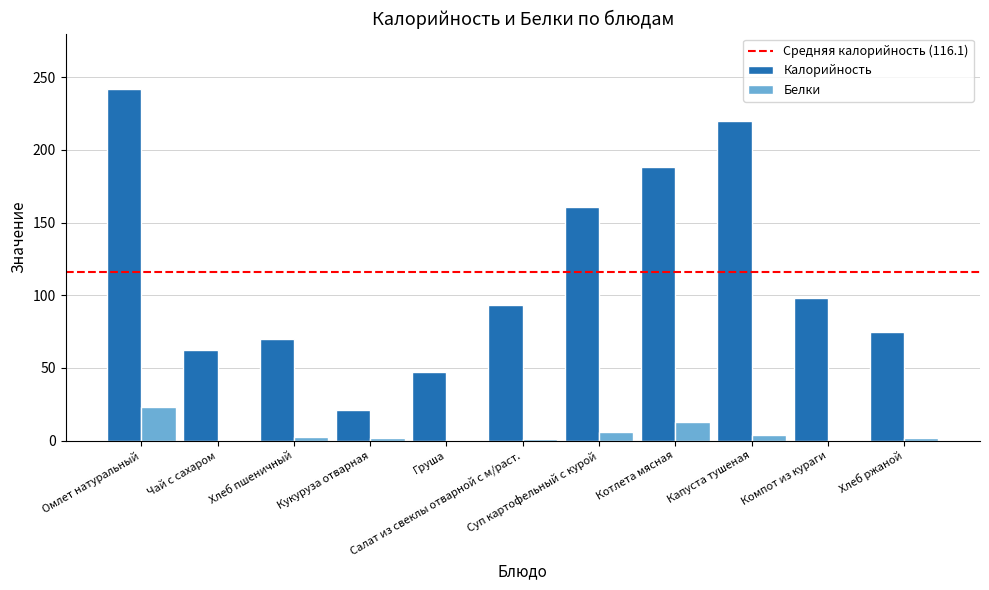

Does the chart contain stacked bars?

No